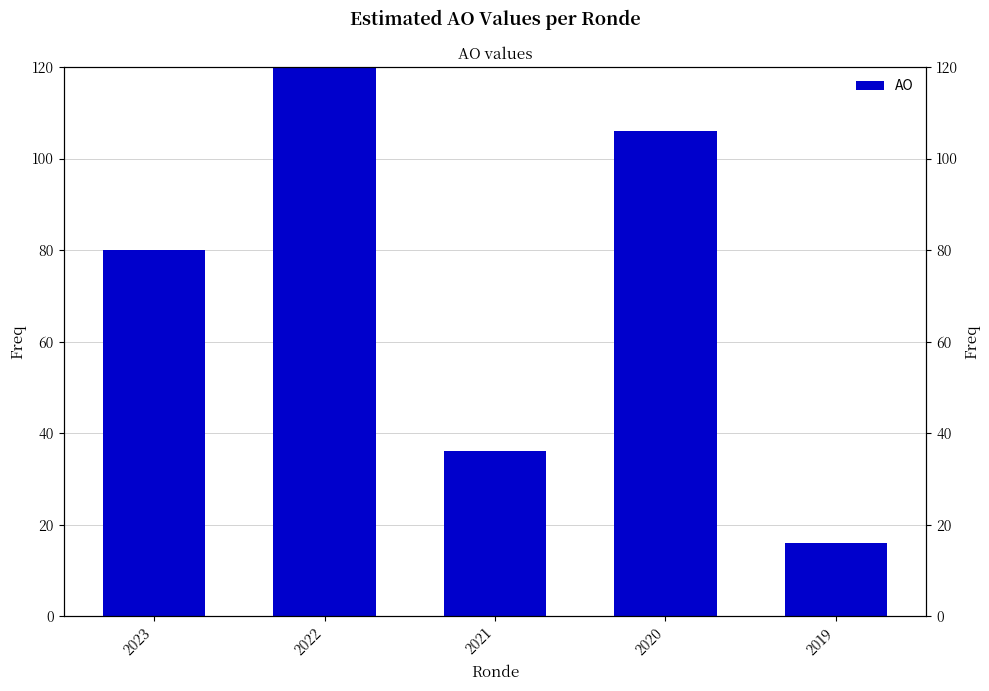

Are the bars horizontal?

No